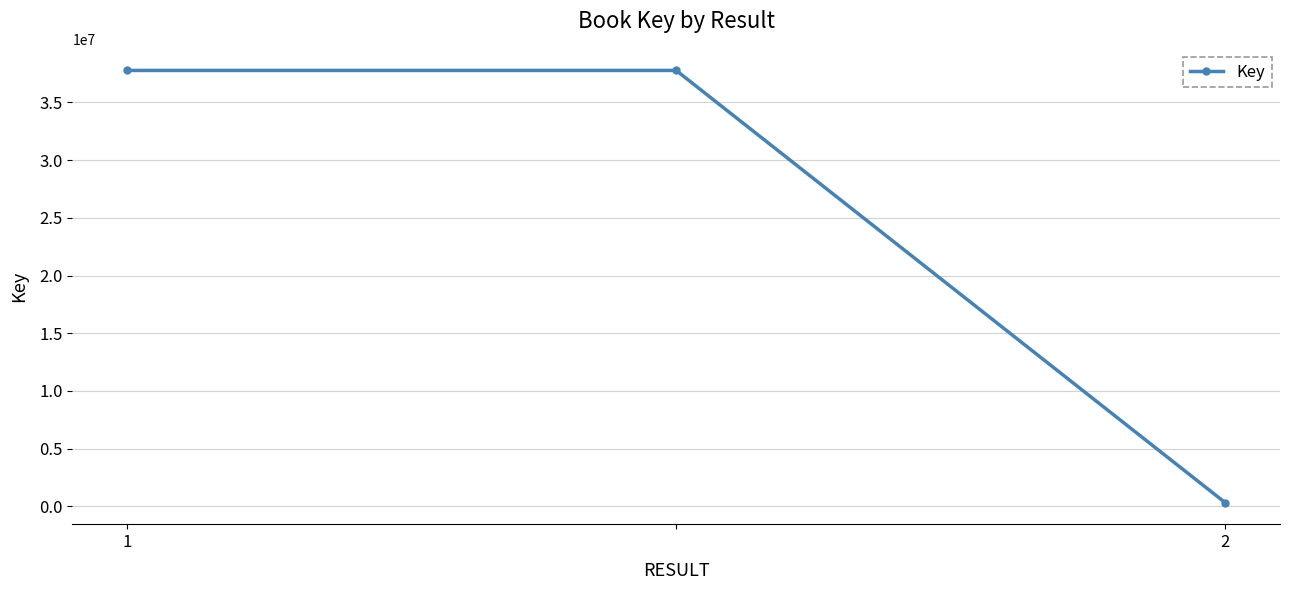

What is the difference between the maximum and minimum values?

37428105